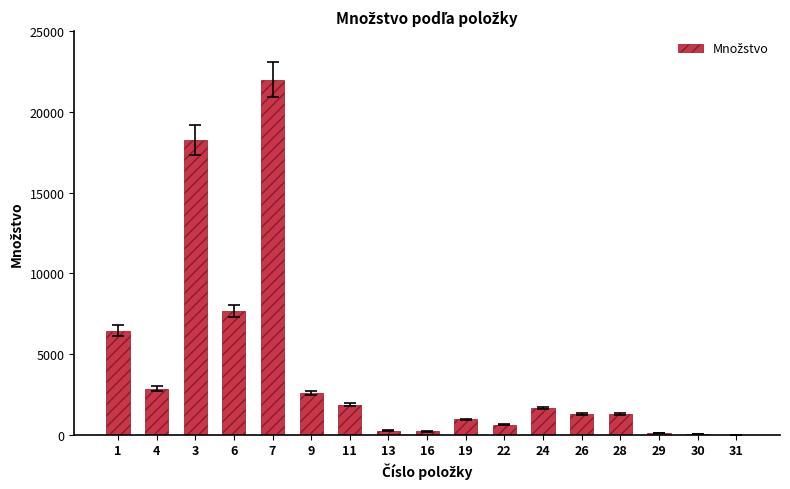

What is the change in value from 6 to 9?

-5050